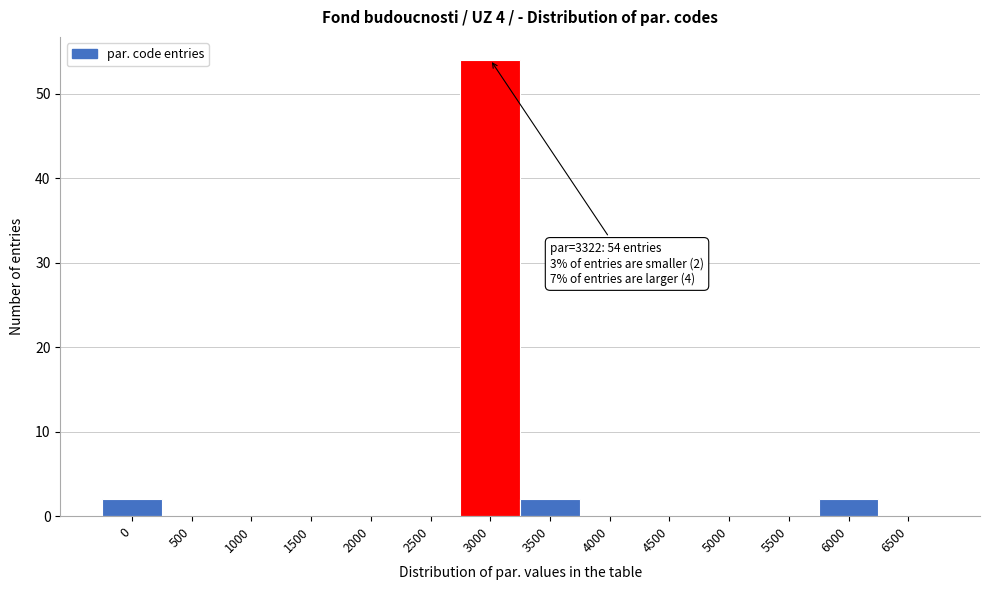

Reading left to right, extract all data points from this chart.

0=2	500=0	1000=0	1500=0	2000=0	2500=0	3000=54	3500=2	4000=0	4500=0	5000=0	5500=0	6000=2	6500=0